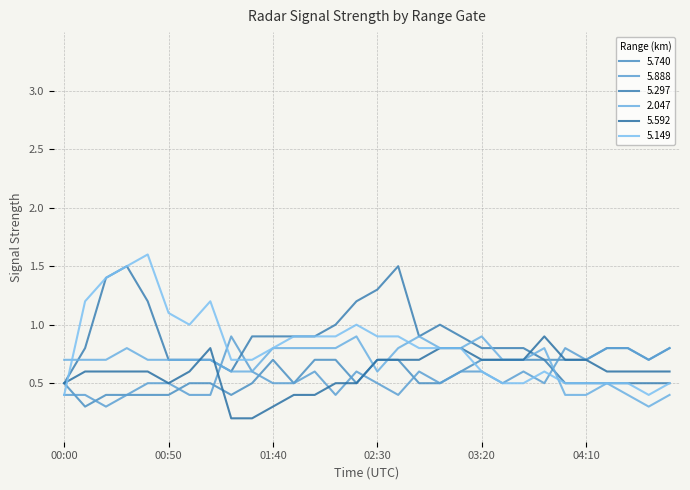

At which category is the sum across all series the highest?

00:30